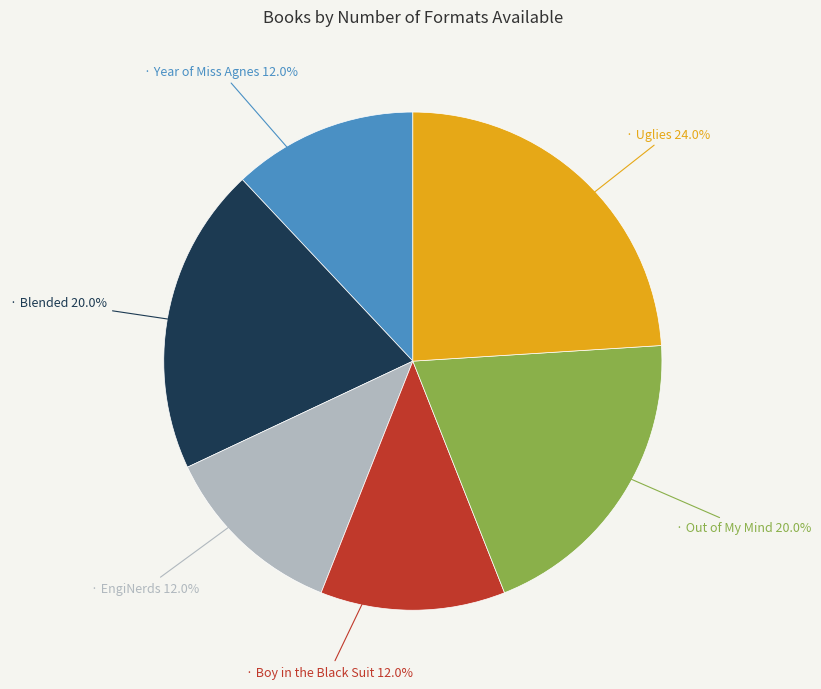

Does any single category account for the majority?

No